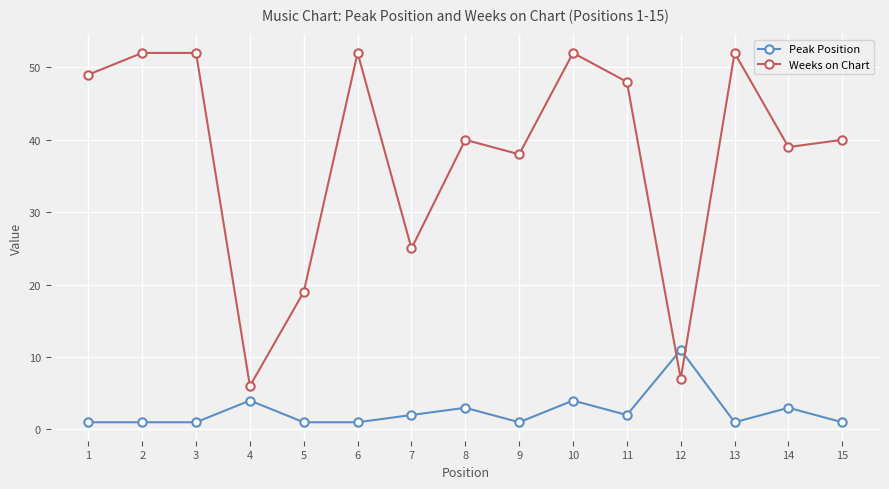

Where is Weeks on Chart nearest to the value 29?

7